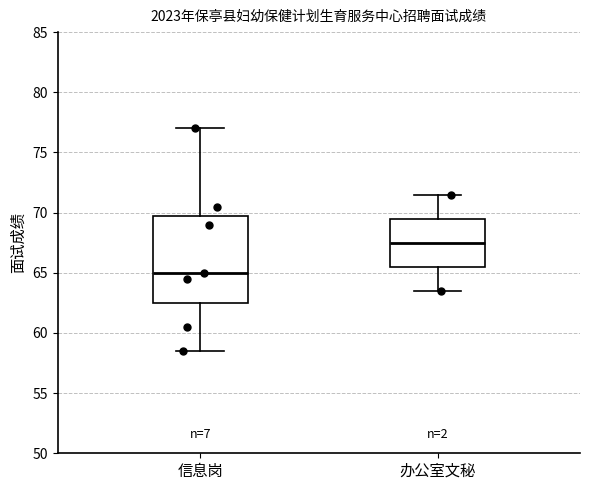

Reading left to right, read every box against the y-axis: the position of its median line, the range the box covers, and the ends of its whiskers. The values are not printed on the chart, so give them approximately, as read against the axis.

信息岗: median 65.0, box 62.5 to 70.0, whiskers 58.5 to 77.0
办公室文秘: median 67.5, box 65.5 to 69.5, whiskers 63.5 to 71.5